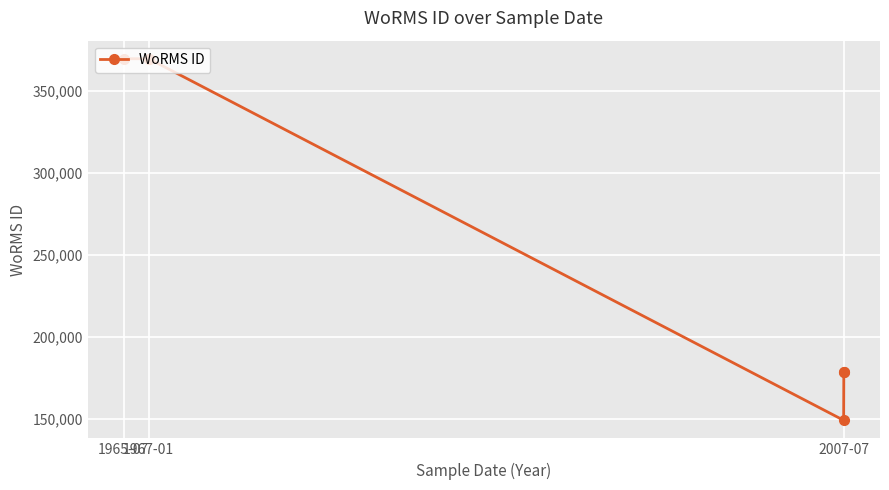

What is the greatest value displayed?

369688